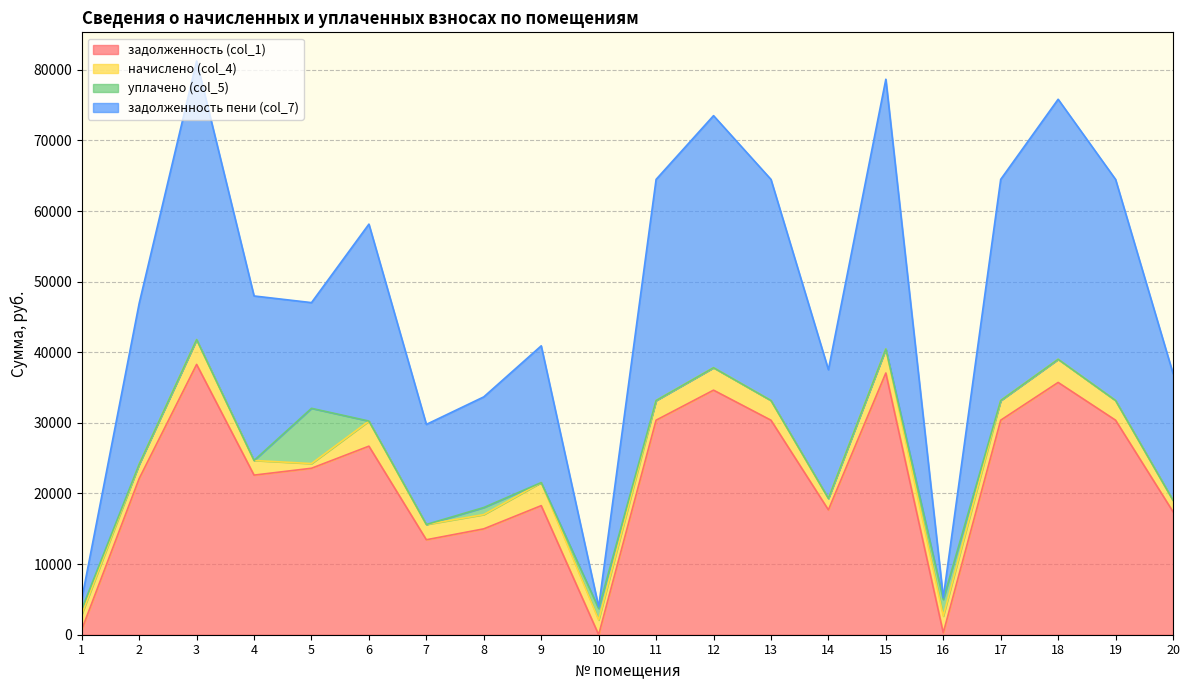

Where is задолженность пени (col_7) nearest to the value 21939?

9